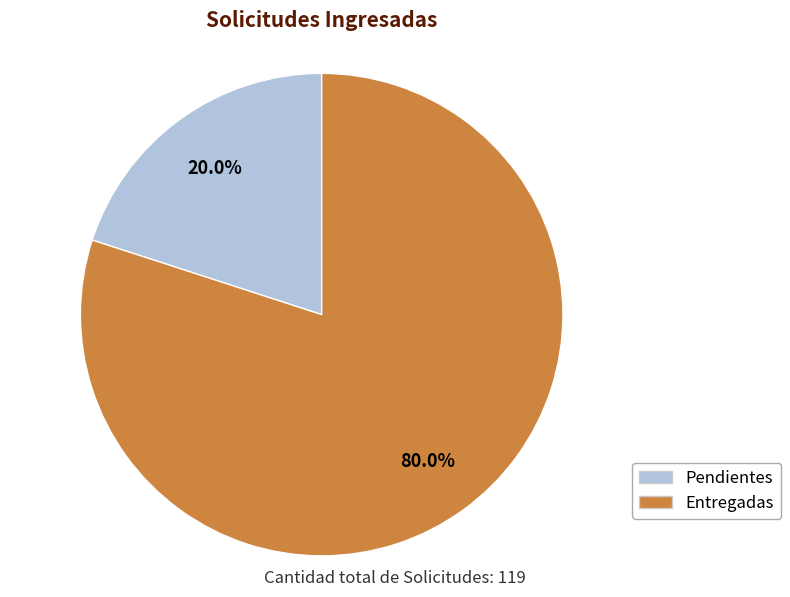

Which slice is the smallest?

Pendientes